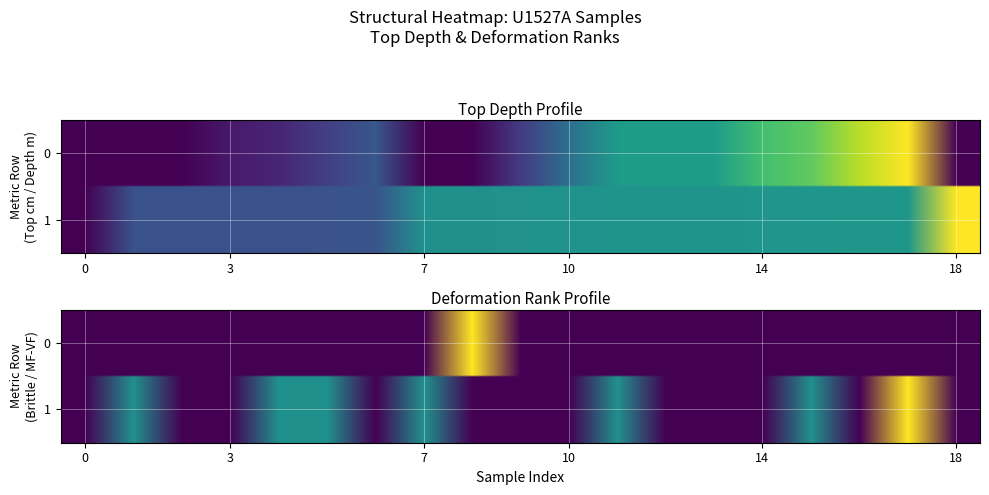

What is the spread (max minus min) of values at top_depth_m?

0.5